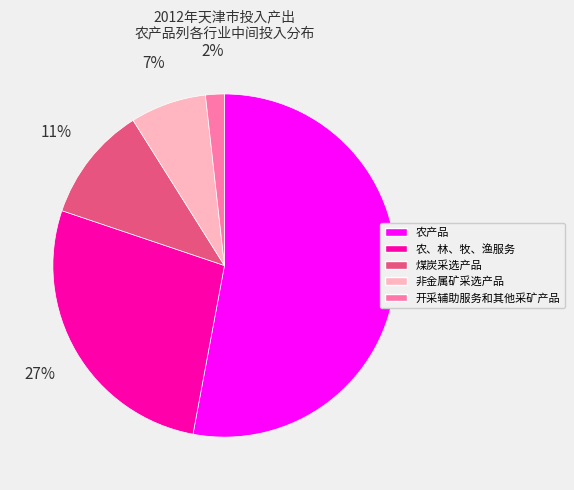

Count the number of slices in the pie.

5